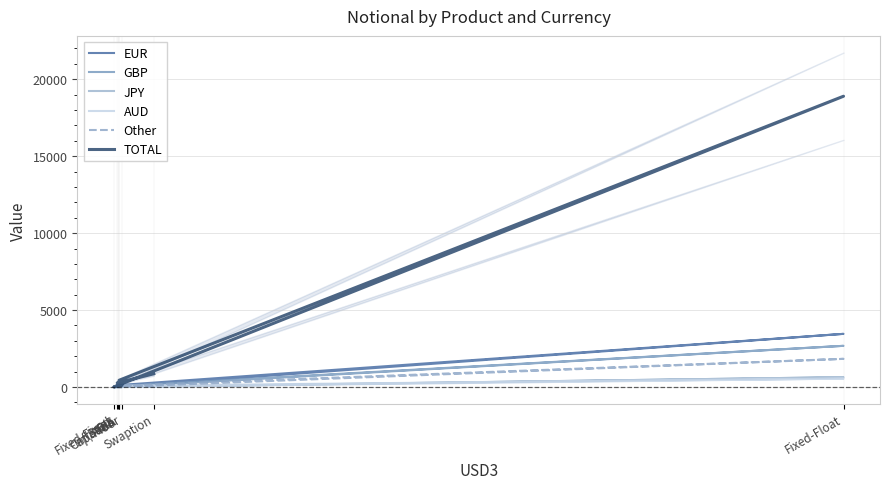

In JPY, how many points are higher than both neighbors (excluding endpoints)?

1